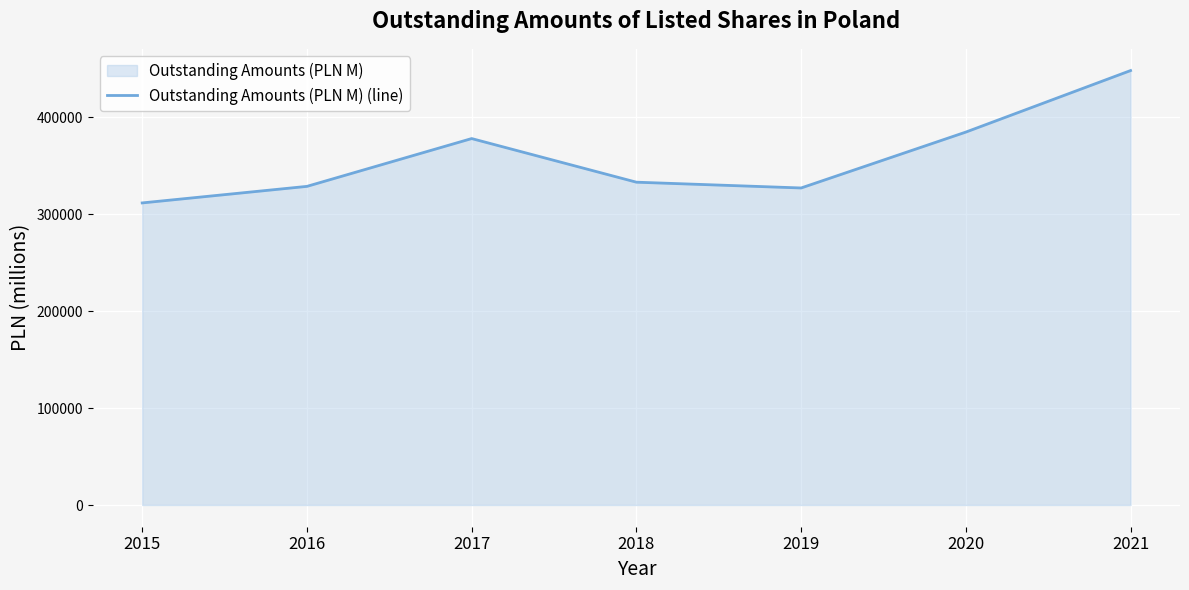

Reading right to left, extract all data points from this chart.

2021=448053.0	2020=384604.7	2019=326960.7	2018=332923.3	2017=377915.3	2016=328607.0	2015=311545.0